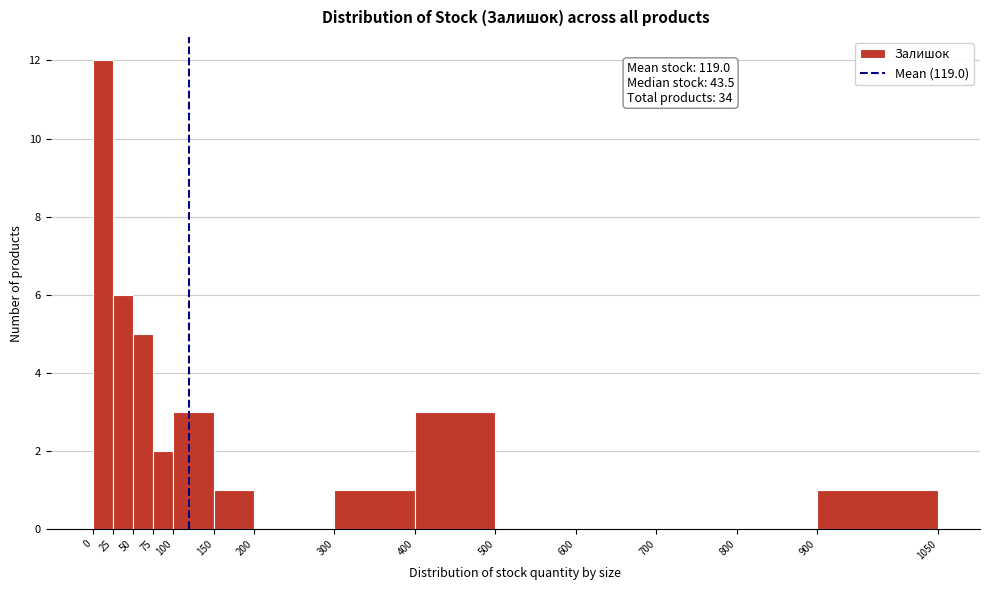

Over which range of the x-axis is the bar tallest?

0 to 25